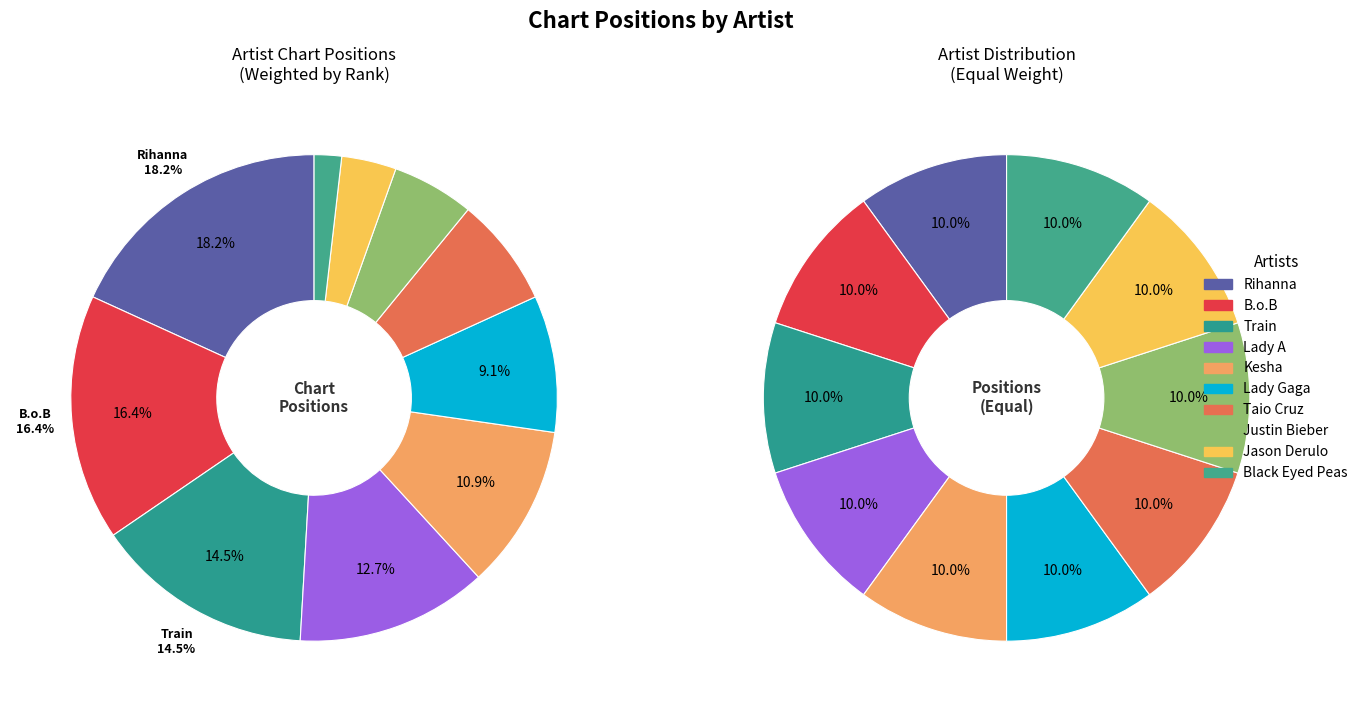

Count the number of slices in the pie.

10